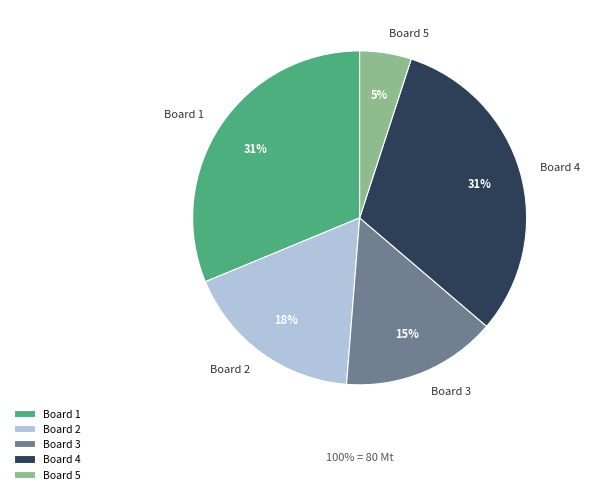

How many slices are in this pie chart?

5